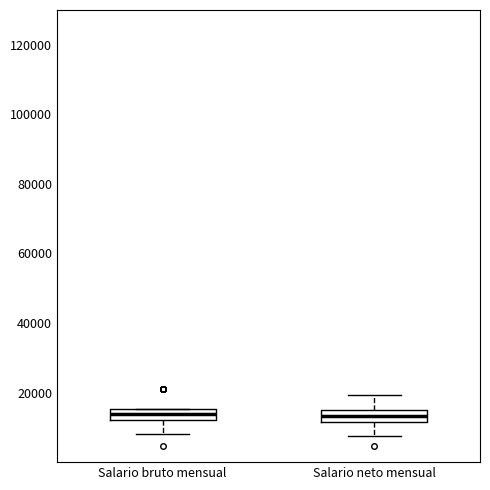

Where does the median line of the box for Salario neto mensual sit on the y-axis? The values are not printed on the chart, so give them approximately, as read against the axis.

14000